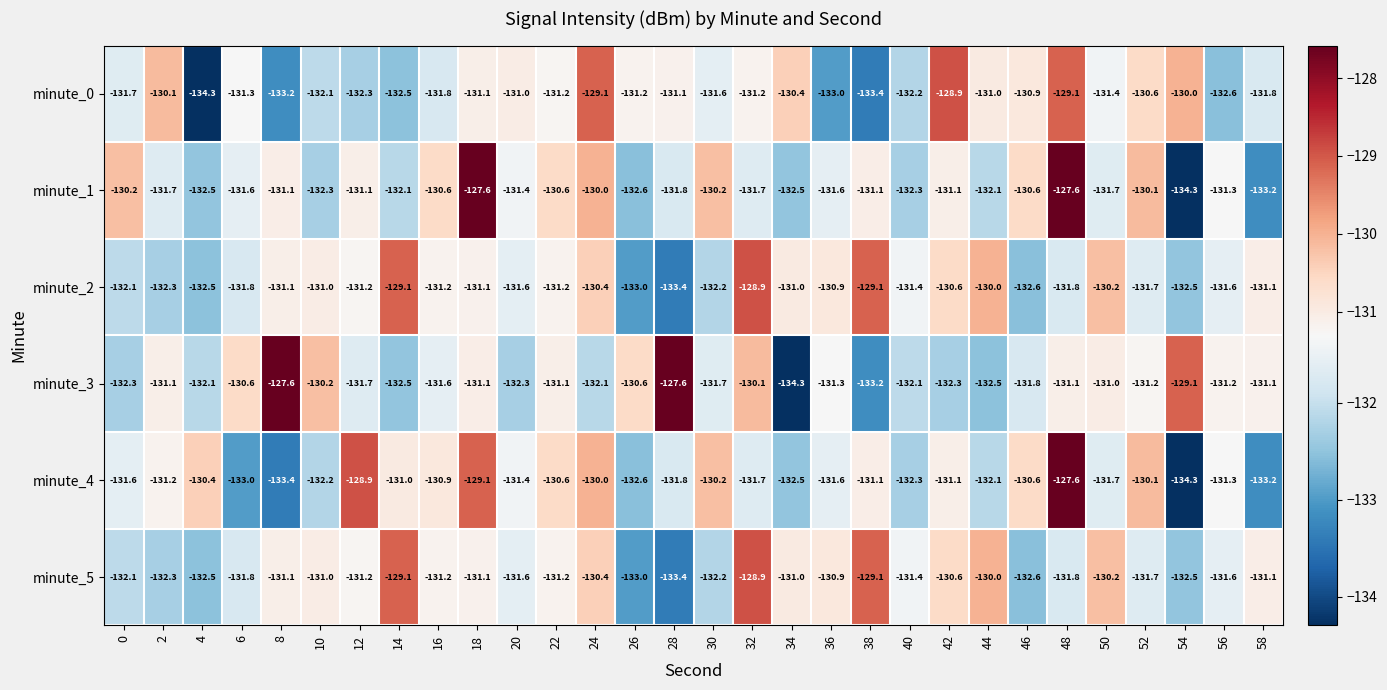

Count the number of data series in this chart.

6